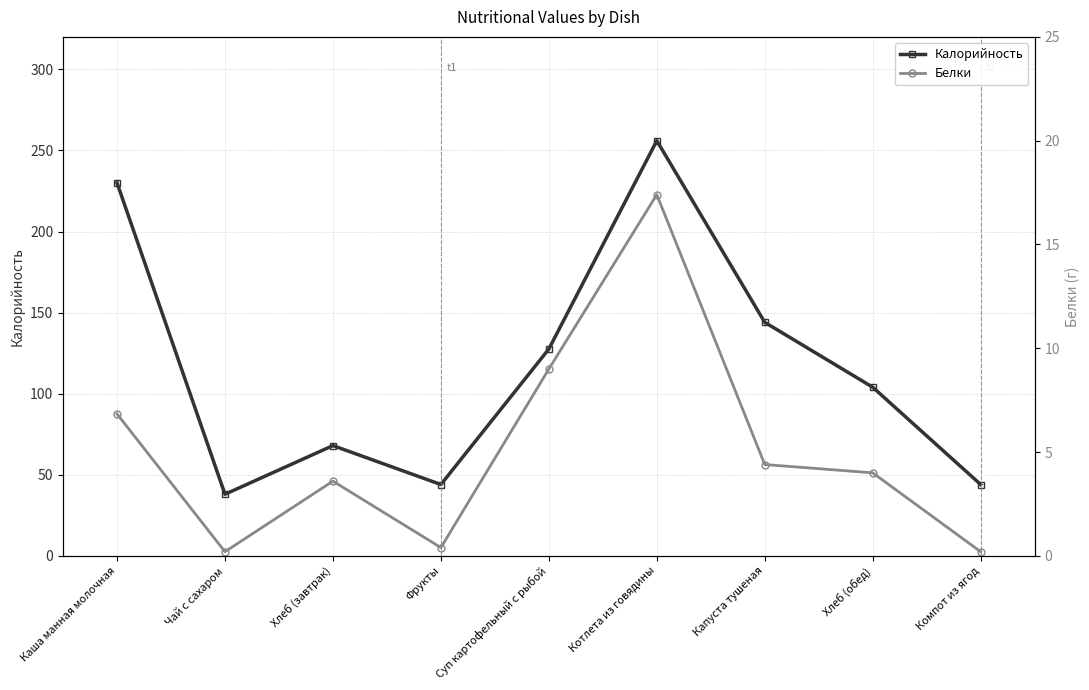

At which category does Калорийность reach its first local valley?

Чай с сахаром